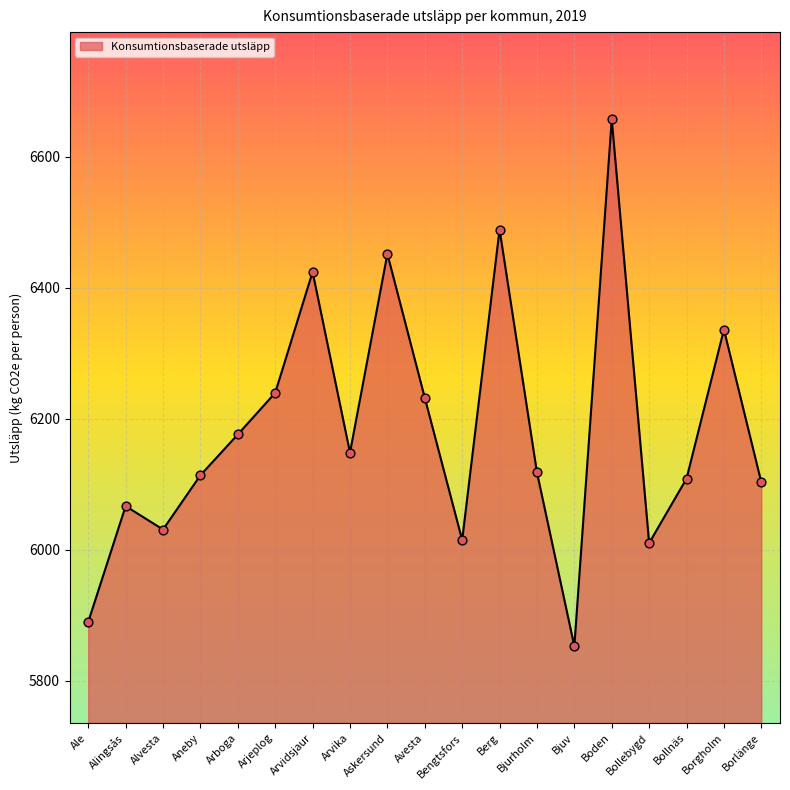

Between Arjeplog and Arvidsjaur, which is larger?

Arvidsjaur